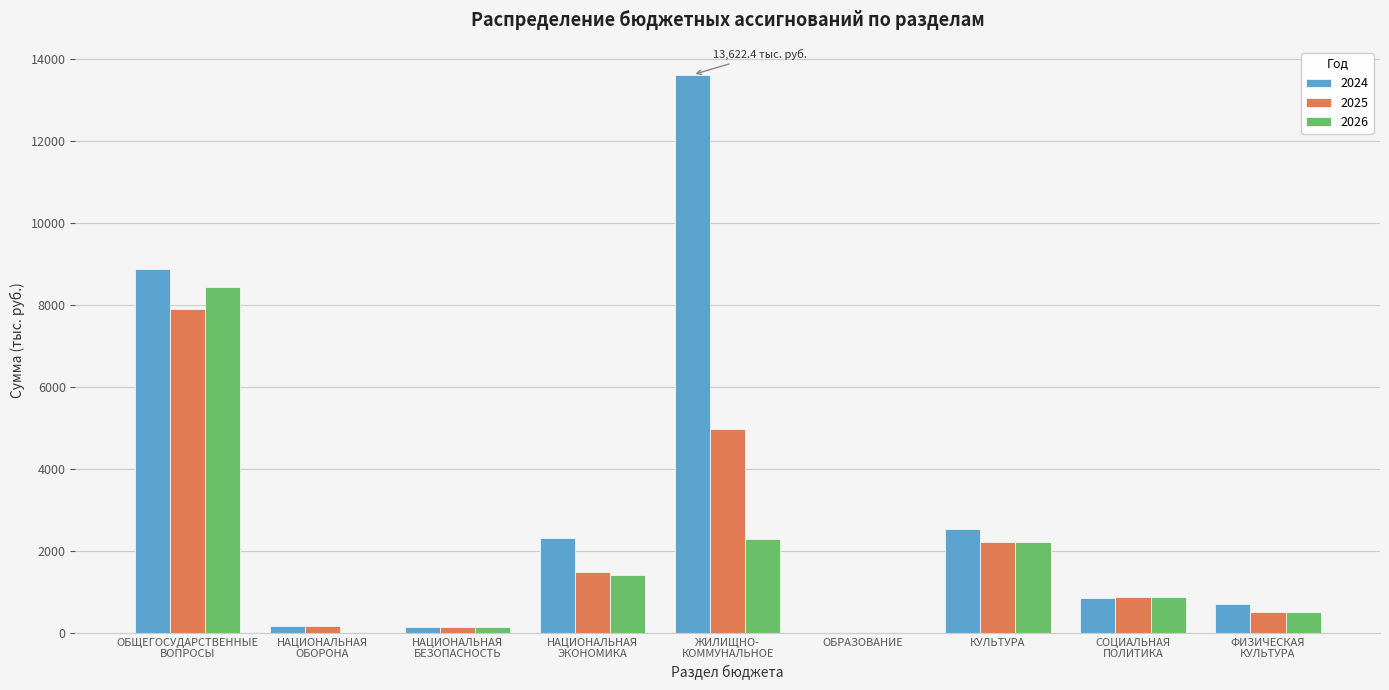

What is the maximum value shown in the chart?

13622.4